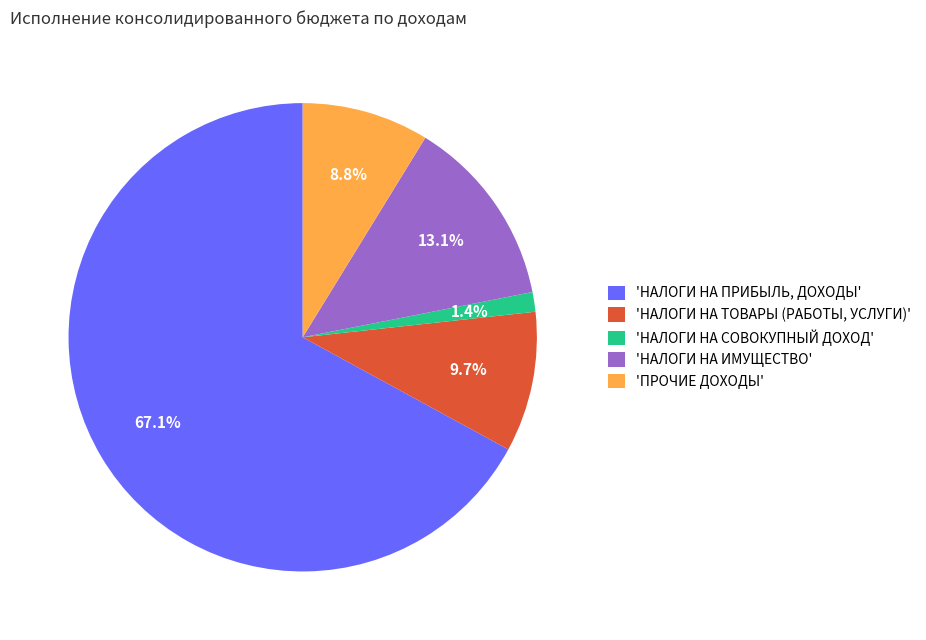

Which has a higher value, 'НАЛОГИ НА ИМУЩЕСТВО' or 'НАЛОГИ НА ТОВАРЫ (РАБОТЫ, УСЛУГИ)'?

'НАЛОГИ НА ИМУЩЕСТВО'